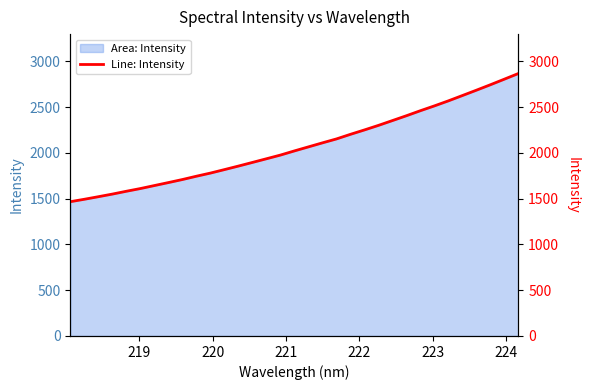

The chart shows a value of 2416.5 at 11. True or false?

False